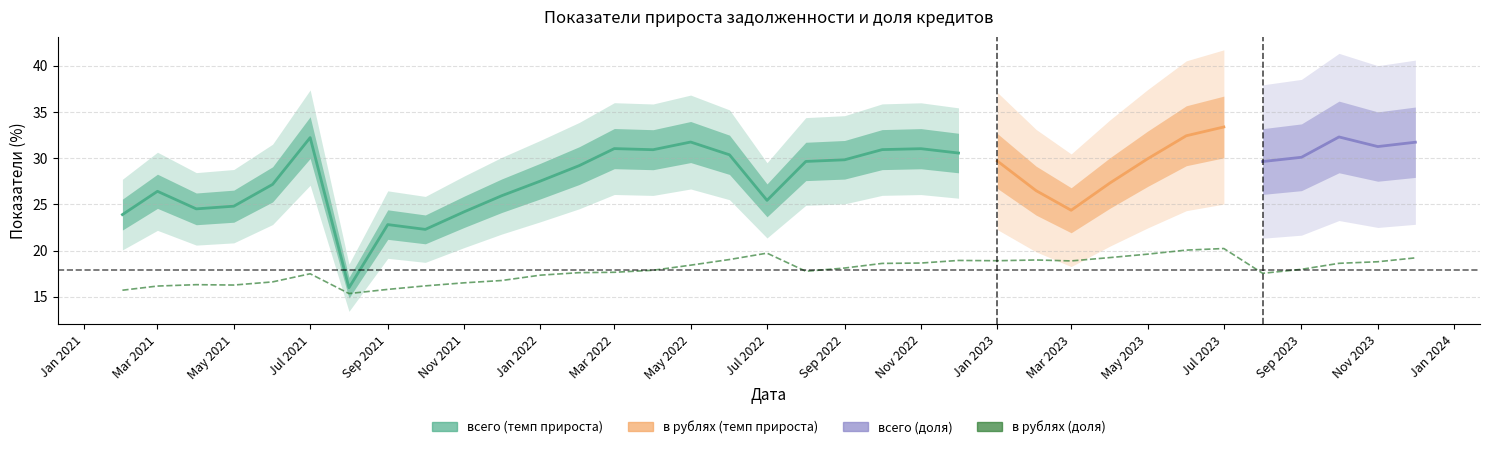

The value of в рублях (доля) at 2023-09-01 is 10.9. True or false?

False